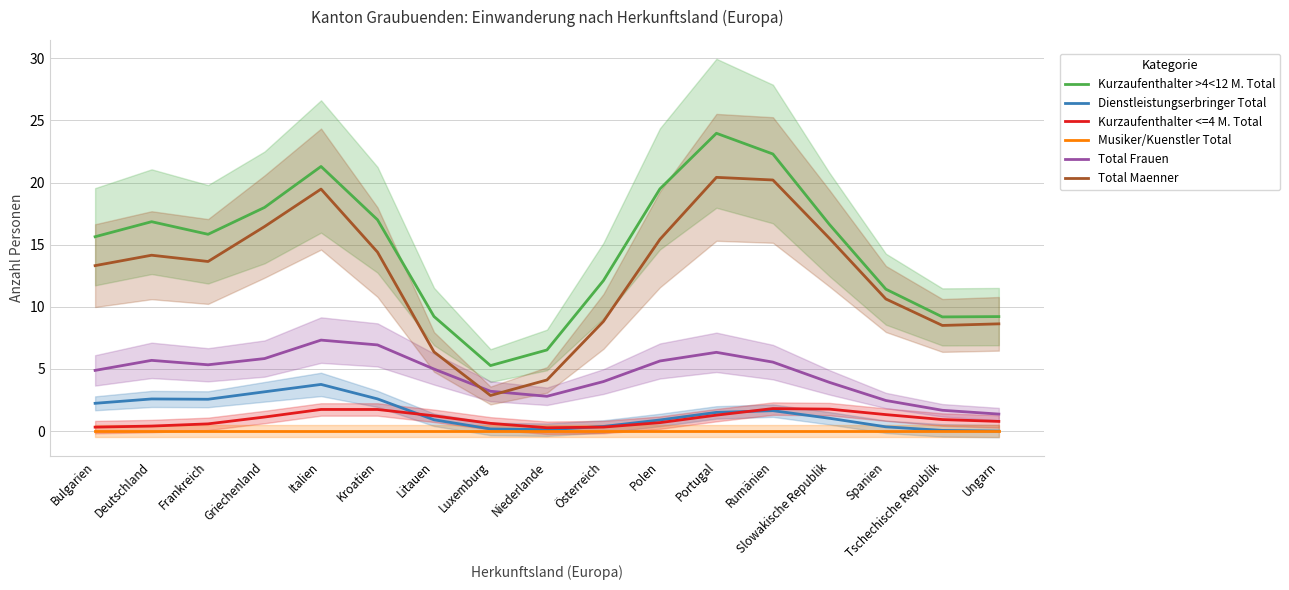

Does the chart display data point markers on the line(s)?

No